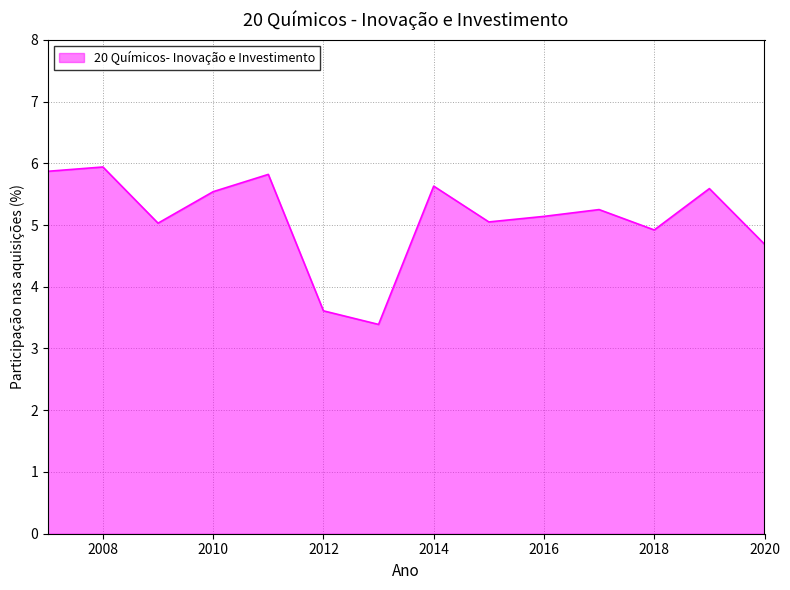

What is the maximum value shown in the chart?

5.9